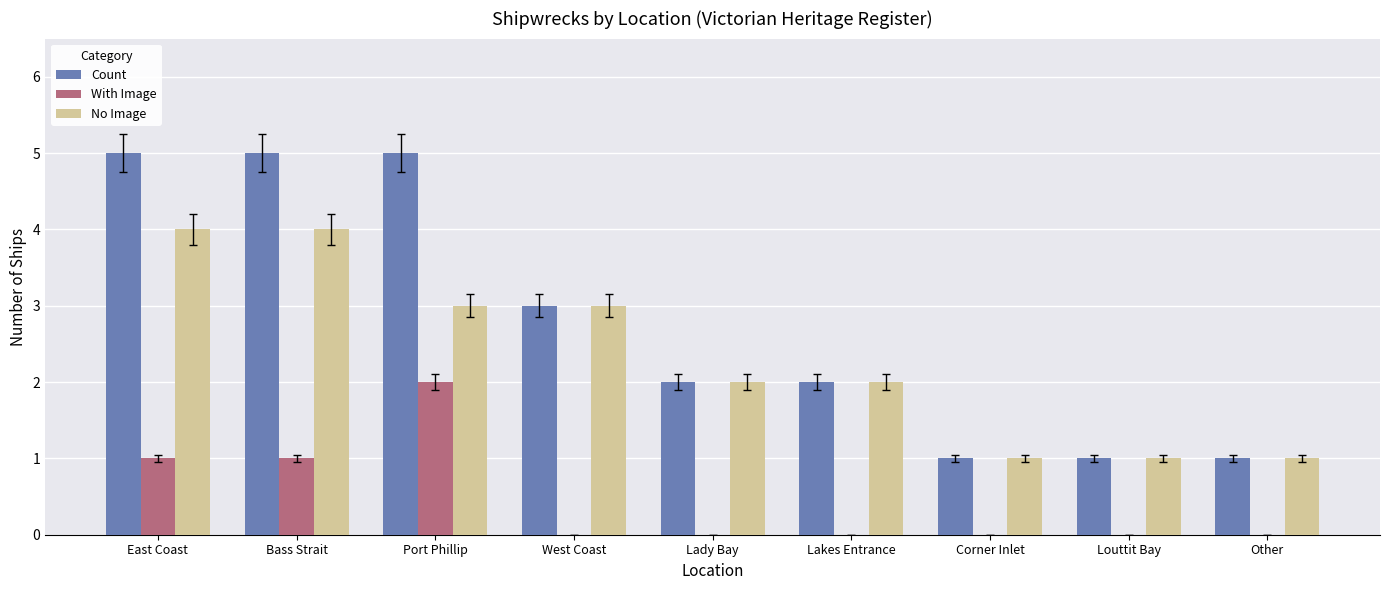

Which series changed the most between East Coast and Other?

Count